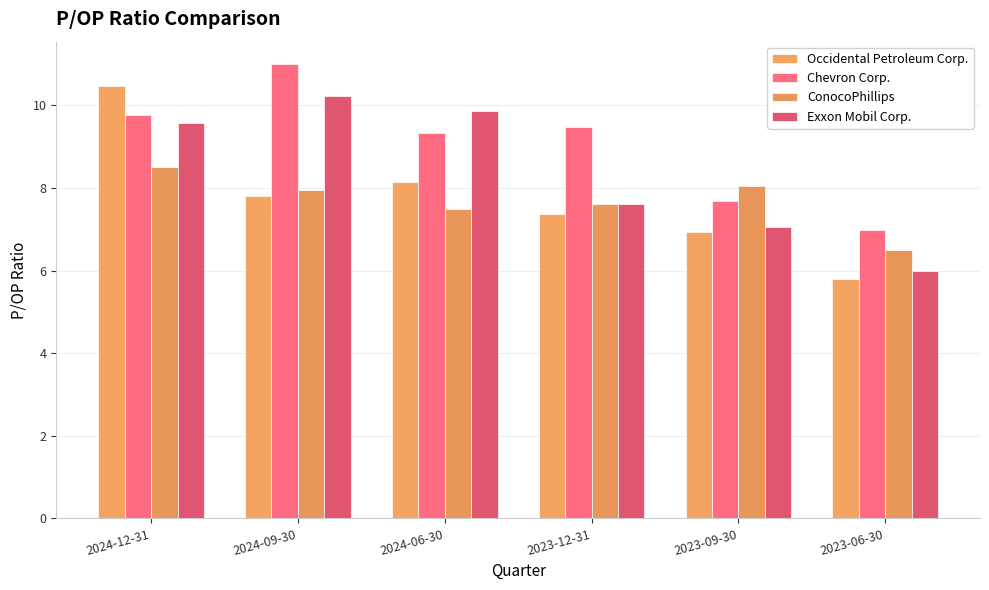

How many bars are there in total?

24